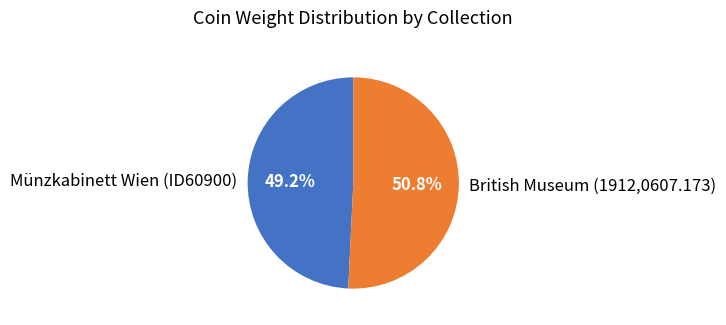

Which category has the biggest portion of the pie?

British Museum (1912,0607.173)